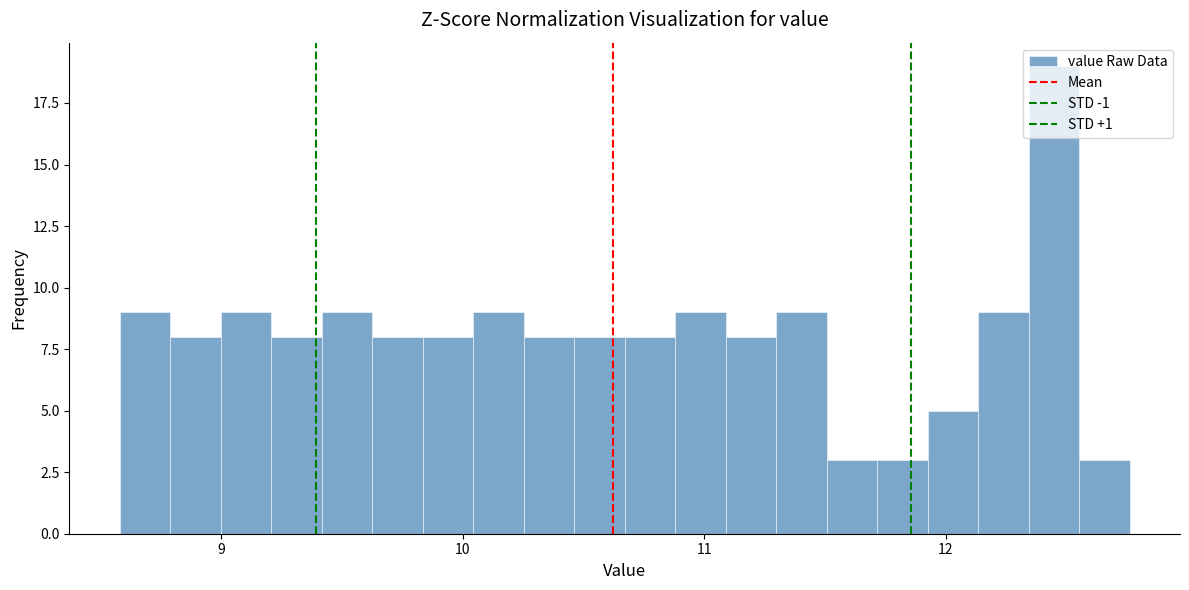

Around what value on the x-axis is the tallest bar? Give the approximate position of its centre, as read against the axis.

12.4